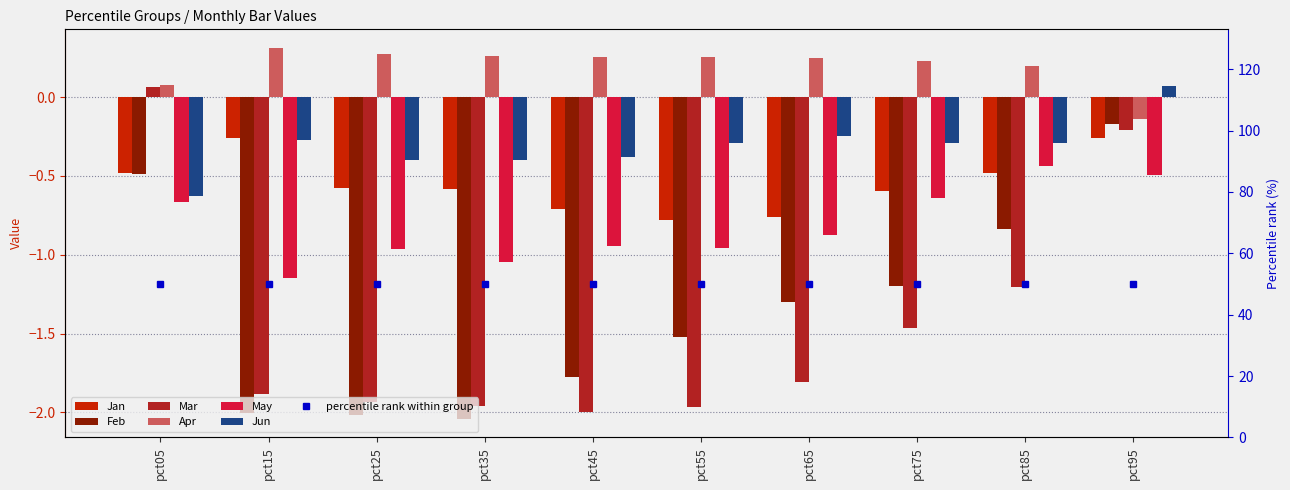

Reading right to left, extract all data points from this chart.

Jan: pct95=-0.3	pct85=-0.5	pct75=-0.6	pct65=-0.8	pct55=-0.8	pct45=-0.7	pct35=-0.6	pct25=-0.6	pct15=-0.3	pct05=-0.5
Feb: pct95=-0.2	pct85=-0.8	pct75=-1.2	pct65=-1.3	pct55=-1.5	pct45=-1.8	pct35=-2.0	pct25=-2.0	pct15=-2.0	pct05=-0.5
Mar: pct95=-0.2	pct85=-1.2	pct75=-1.5	pct65=-1.8	pct55=-2.0	pct45=-2.0	pct35=-2.0	pct25=-1.9	pct15=-1.9	pct05=0.1
Apr: pct95=-0.1	pct85=0.2	pct75=0.2	pct65=0.2	pct55=0.3	pct45=0.3	pct35=0.3	pct25=0.3	pct15=0.3	pct05=0.1
May: pct95=-0.5	pct85=-0.4	pct75=-0.6	pct65=-0.9	pct55=-1.0	pct45=-0.9	pct35=-1.0	pct25=-1.0	pct15=-1.1	pct05=-0.7
Jun: pct95=0.1	pct85=-0.3	pct75=-0.3	pct65=-0.2	pct55=-0.3	pct45=-0.4	pct35=-0.4	pct25=-0.4	pct15=-0.3	pct05=-0.6